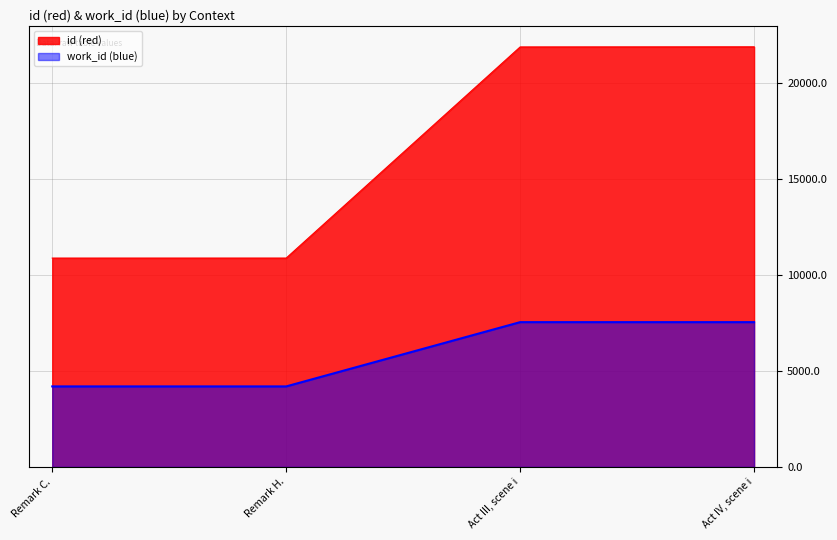

True or false: id (red) and work_id (blue) intersect in this chart.

False